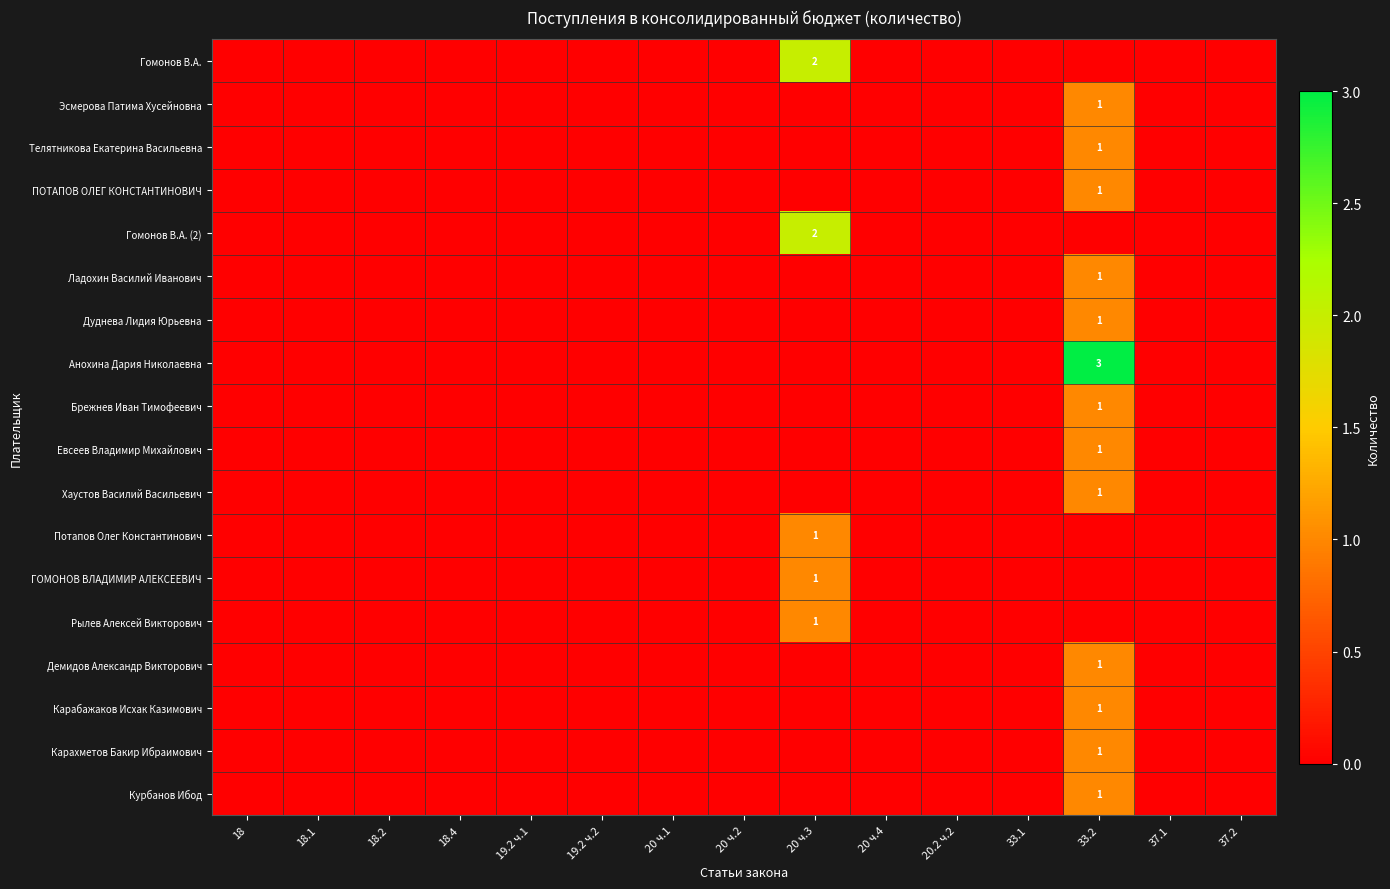

At which category is the sum across all series the highest?

33.2